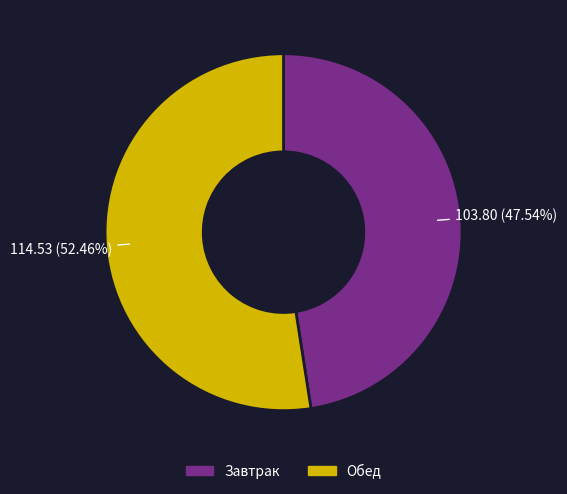

To the nearest percent, what portion does Обед represent?

52%